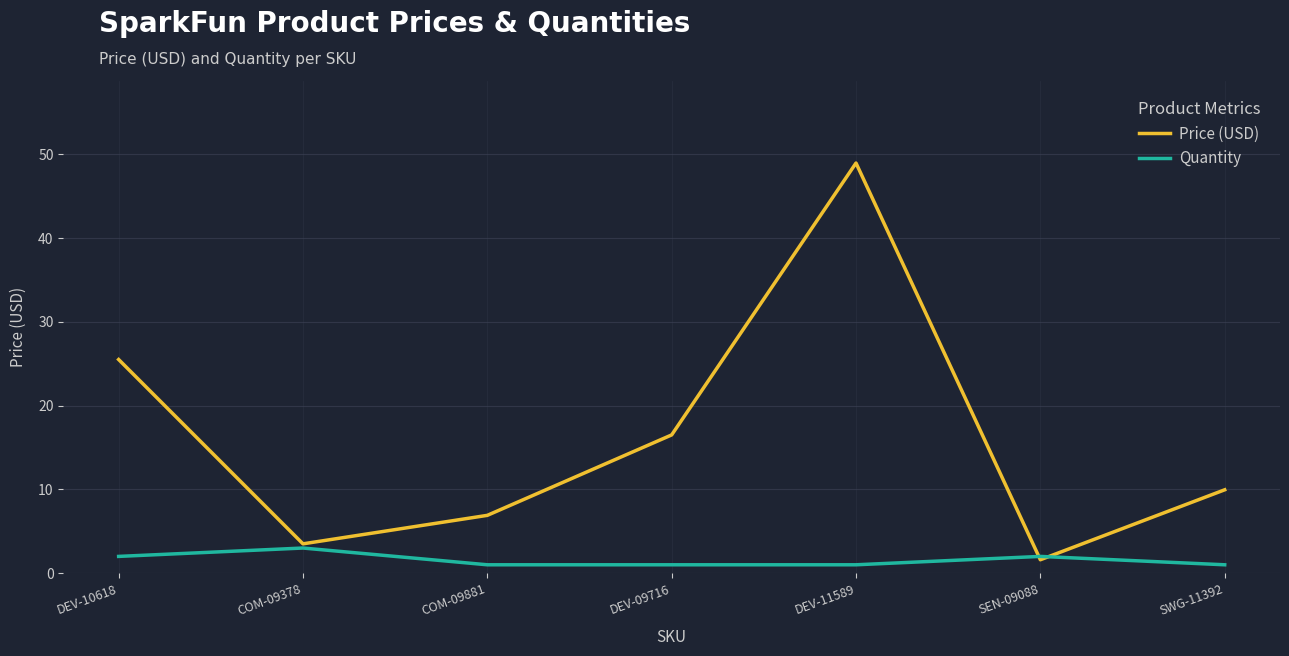

How many intersections are there between Quantity and Price (USD)?

2